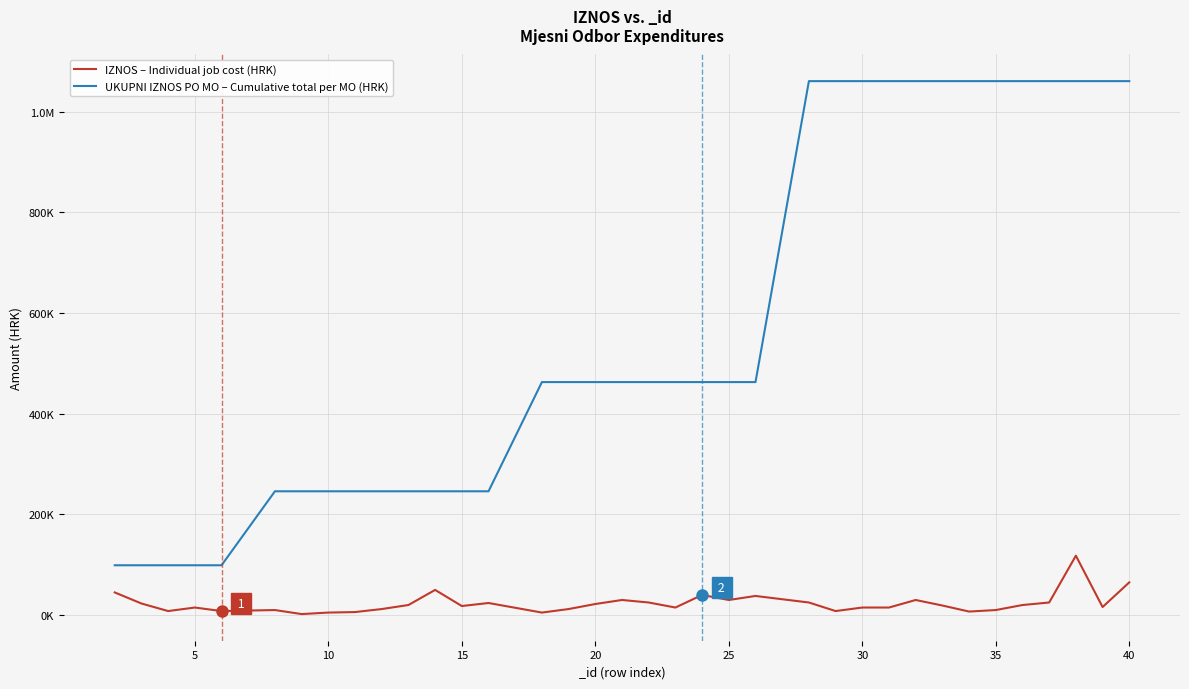

What are all the series names shown in the legend?

IZNOS – Individual job cost (HRK), UKUPNI IZNOS PO MO – Cumulative total per MO (HRK)